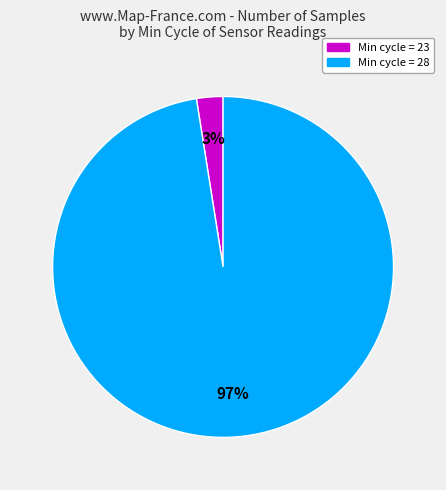

Is there any slice that represents more than half of the pie?

Yes